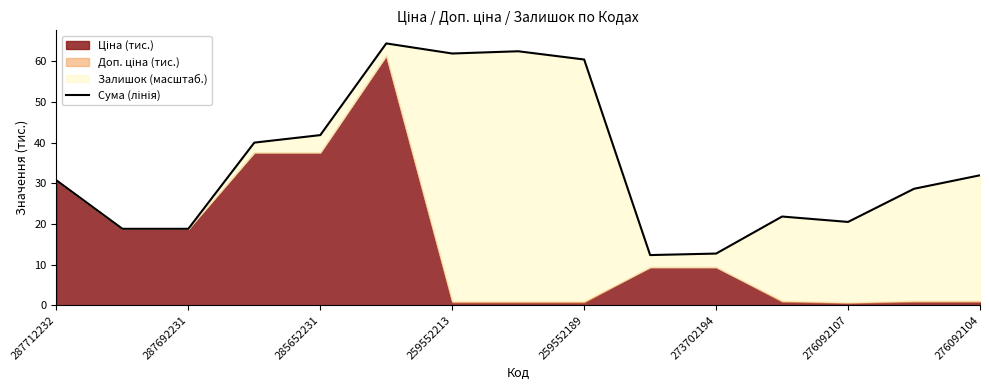

How many lines are shown in the chart?

1